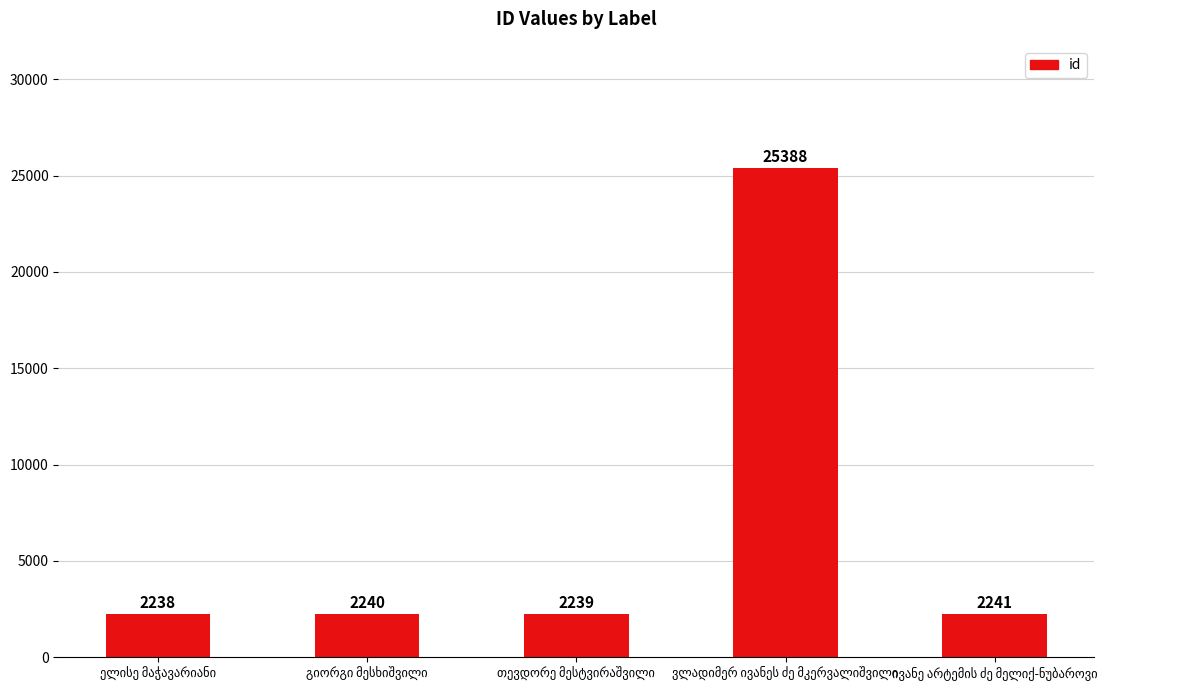

What is the value of the 5th bar from the left?

2241